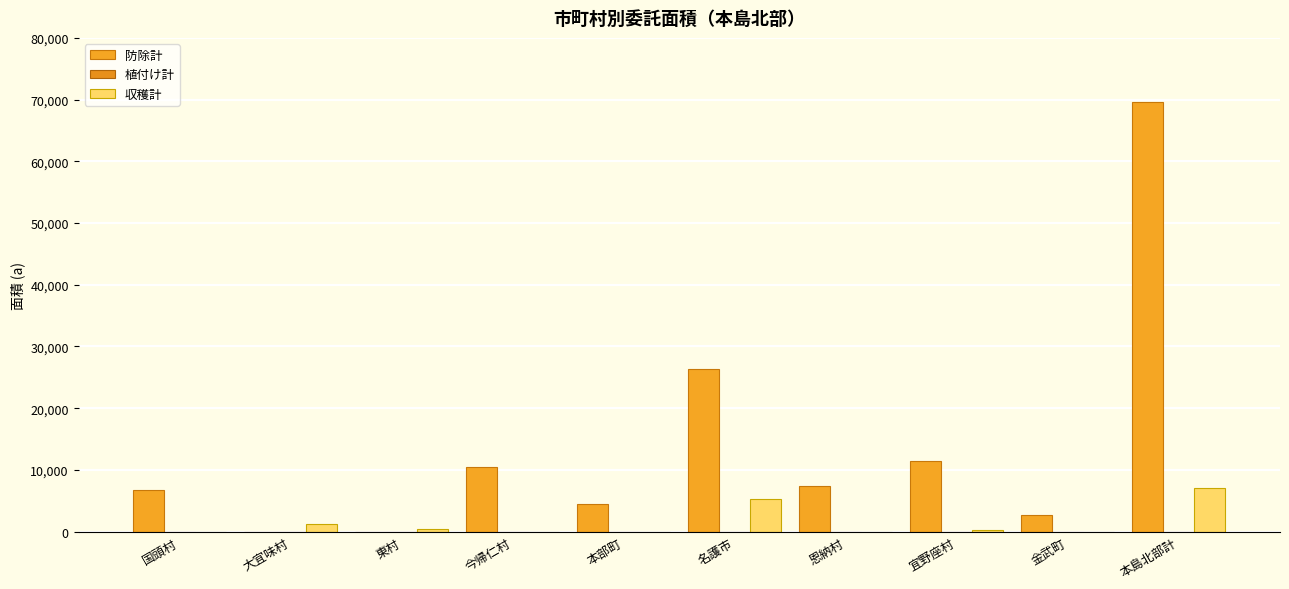

At which label is 収穫計 closest to 3564?

名護市